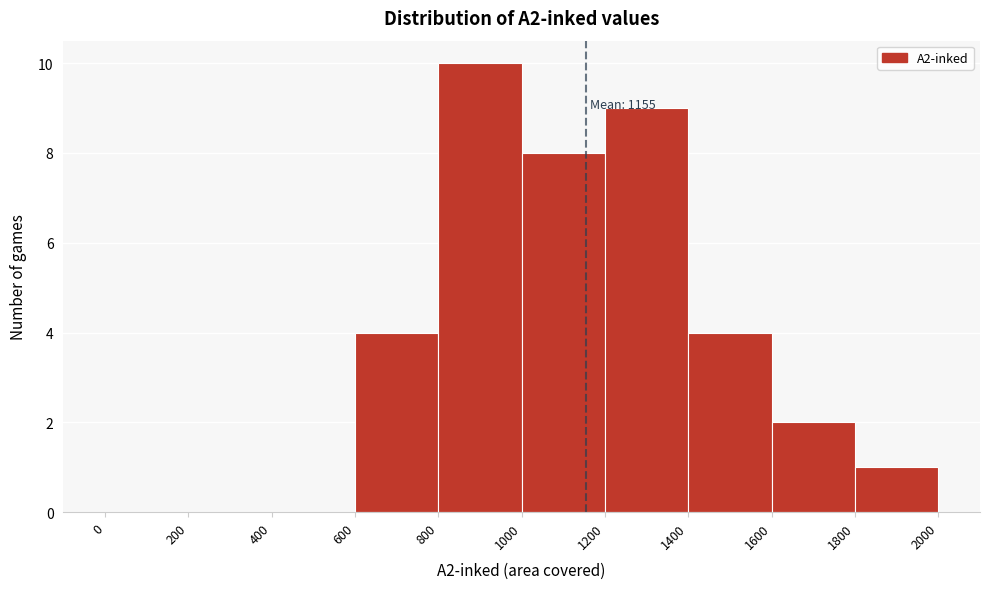

Over which range of the x-axis is the bar tallest?

800 to 1000